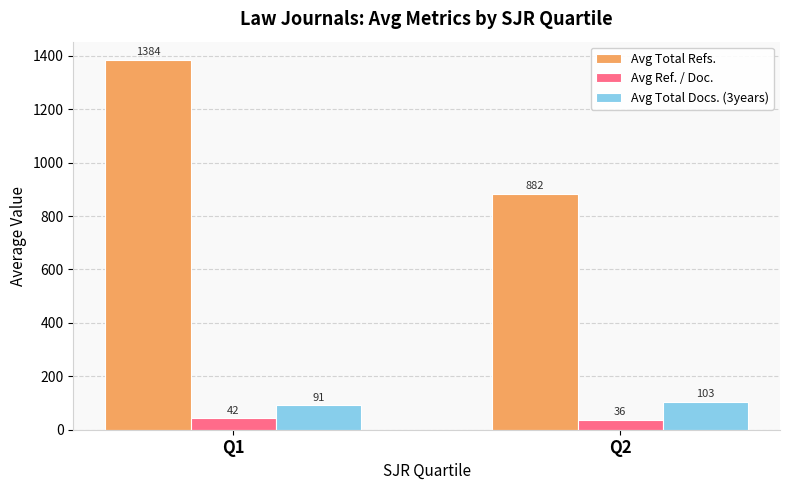

How many distinct data groups are displayed?

3